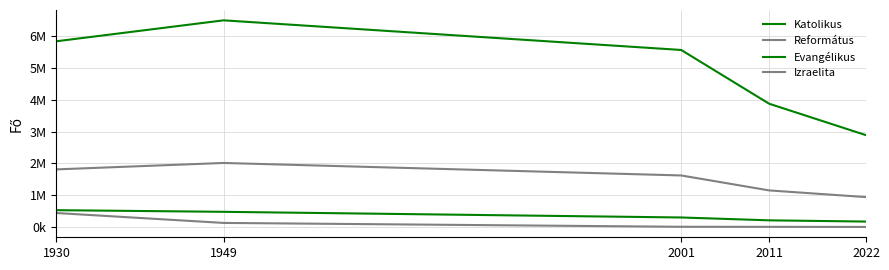

Which series has the widest spread of values?

Katolikus